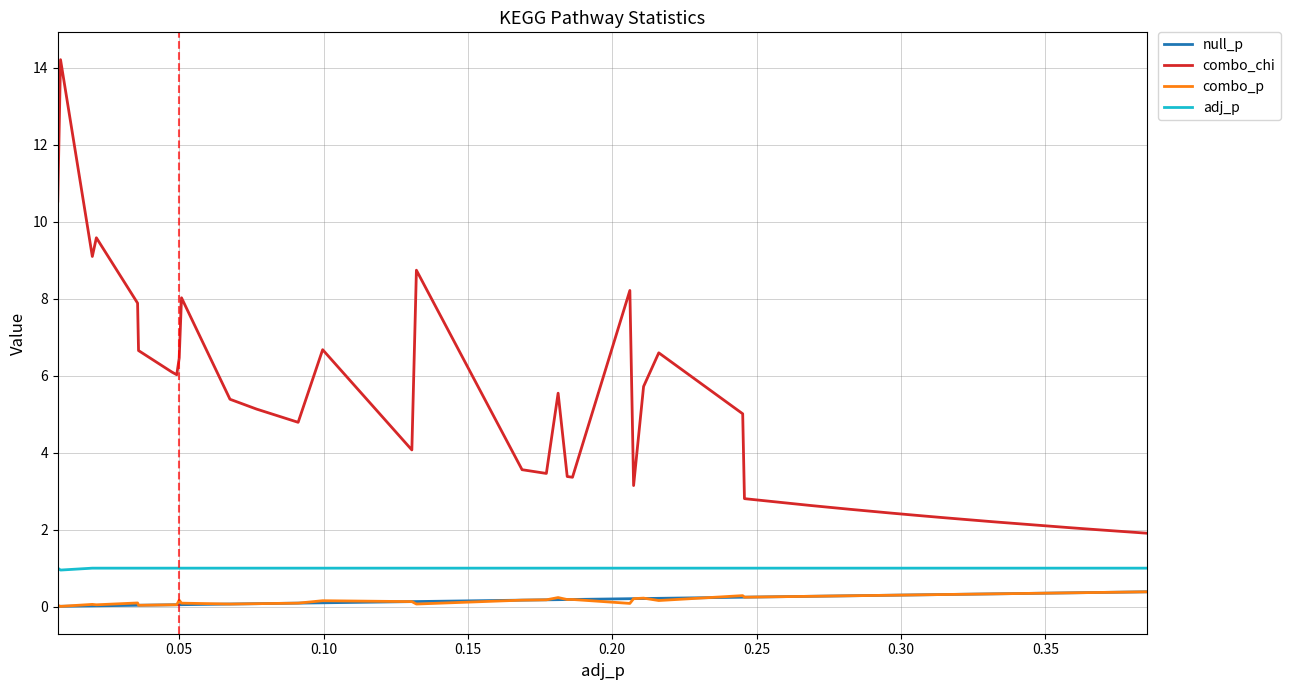

Which series has the largest range (max minus min)?

combo_chi